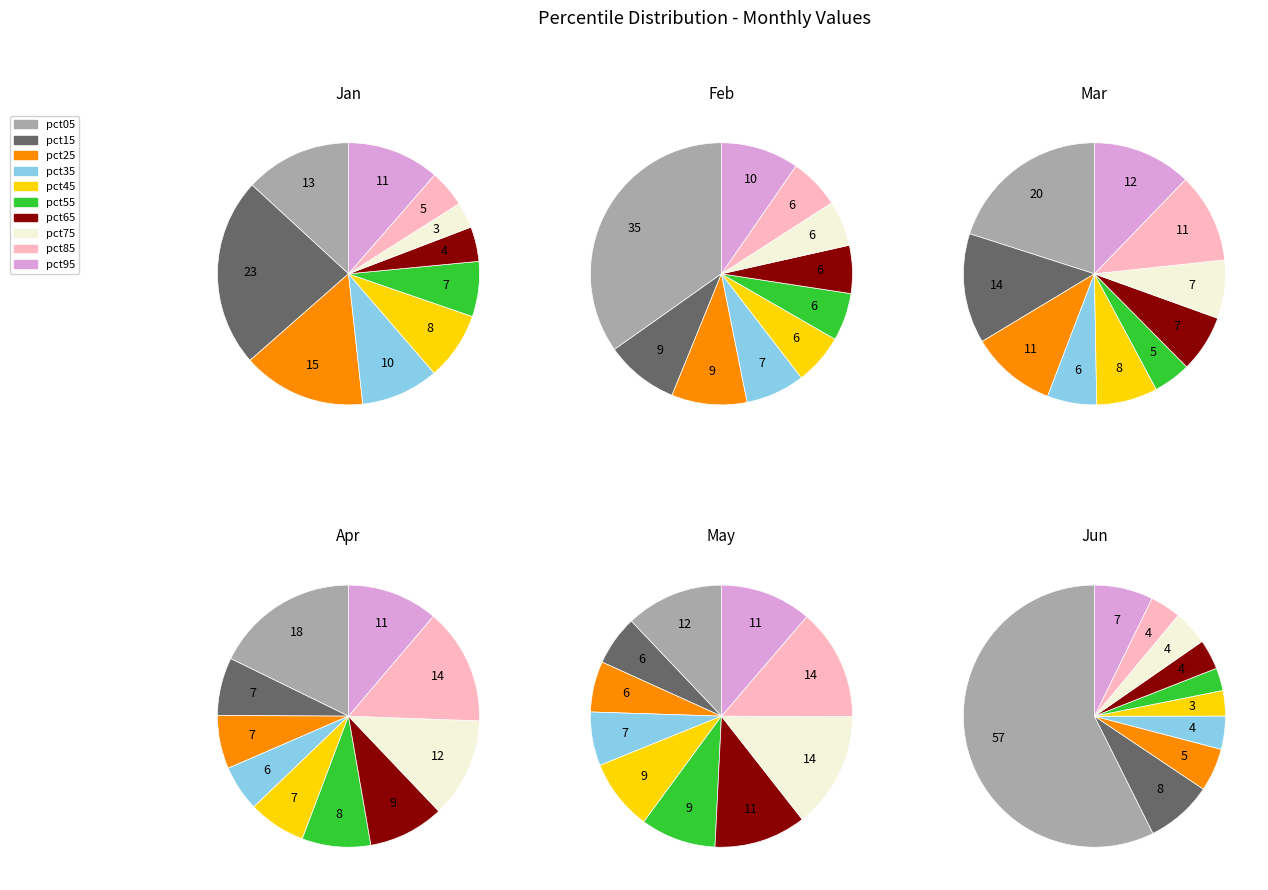

Between pct05 and pct45, which is larger?

pct05